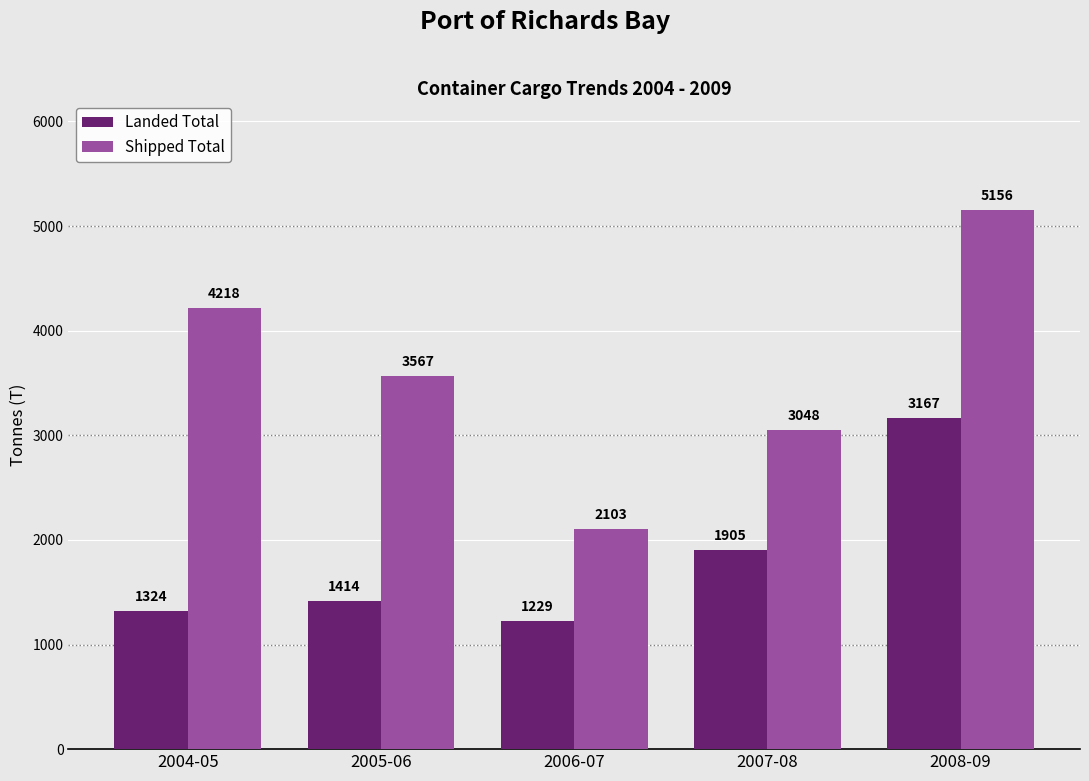

Where does the Shipped Total series first go above 3567?

2004-05